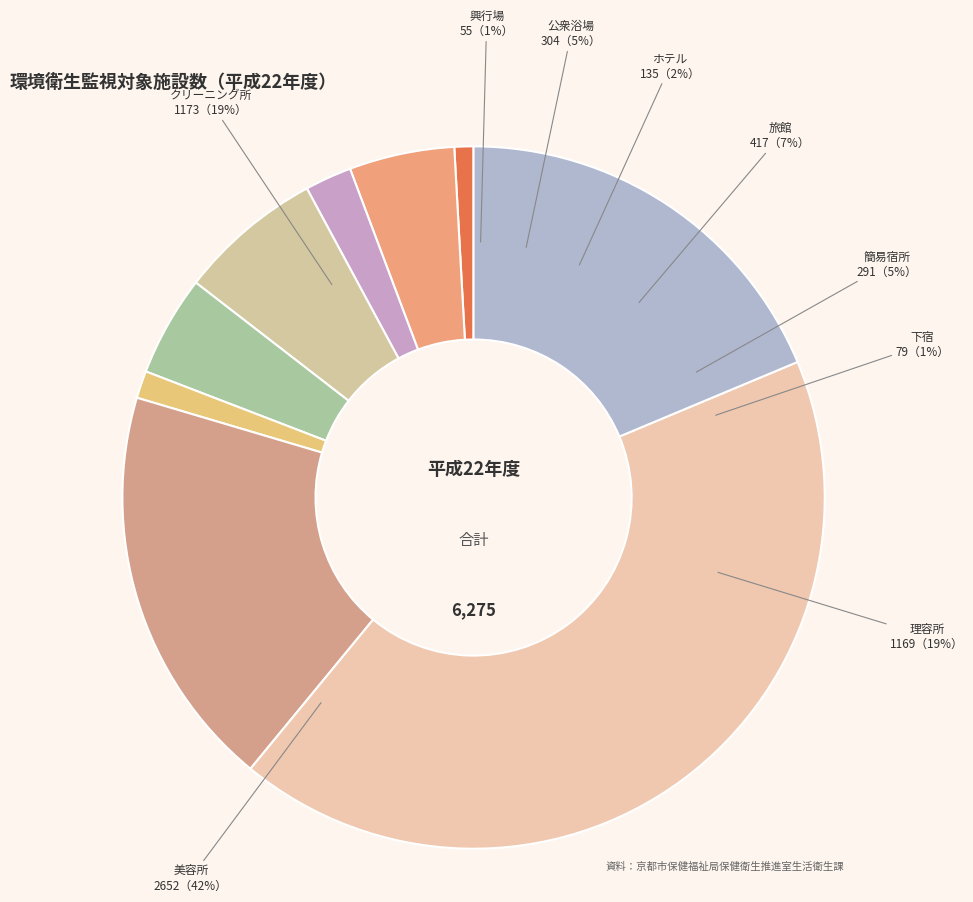

True or false: クリーニング所 accounts for 25% of the total.

False